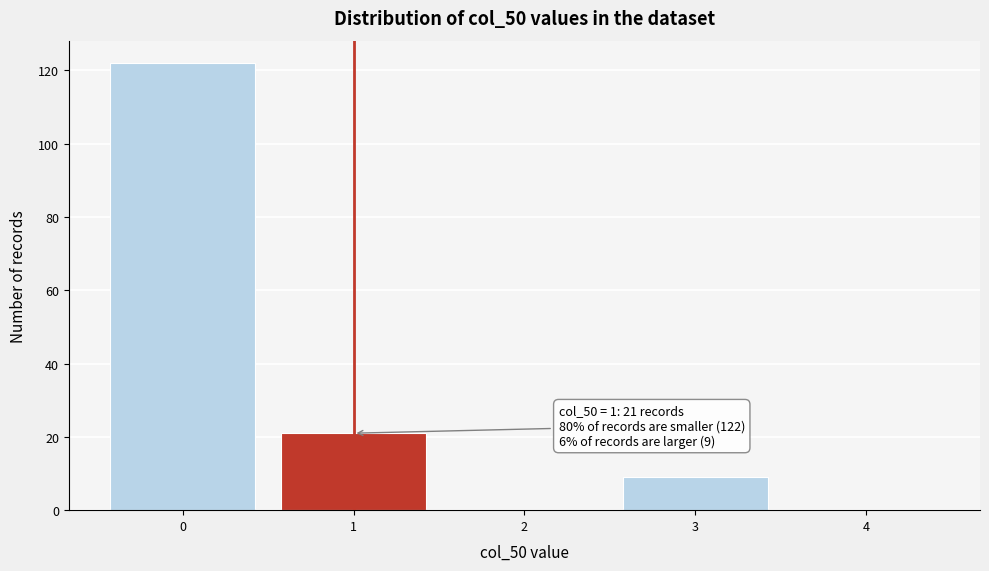

Over which range of the x-axis is the bar tallest?

-0.5 to 0.5